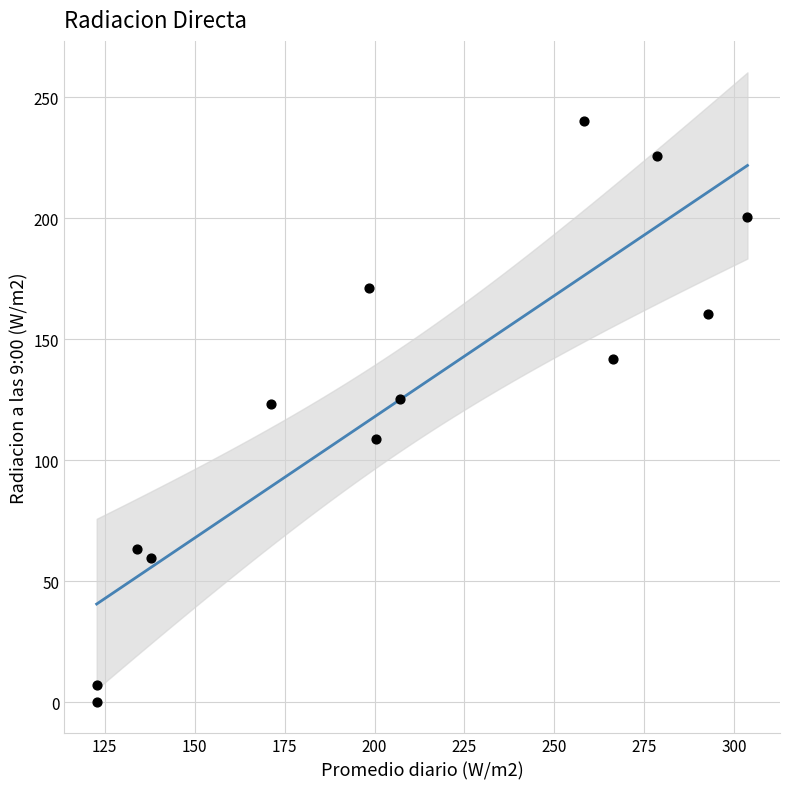

What is the range of X values (max minus min)?

180.9